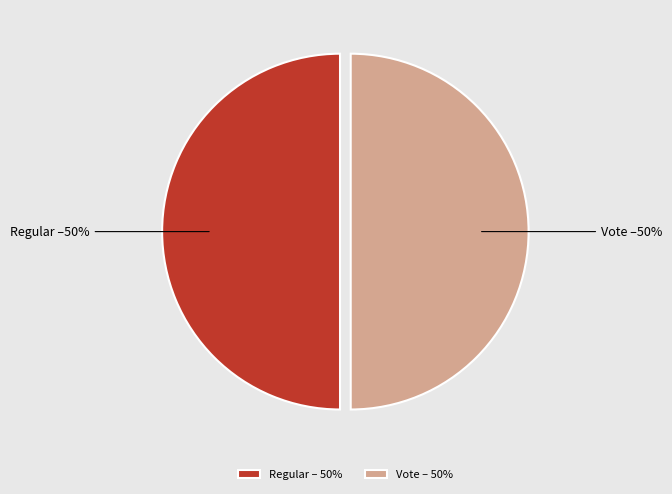

How many segments does this pie chart have?

2